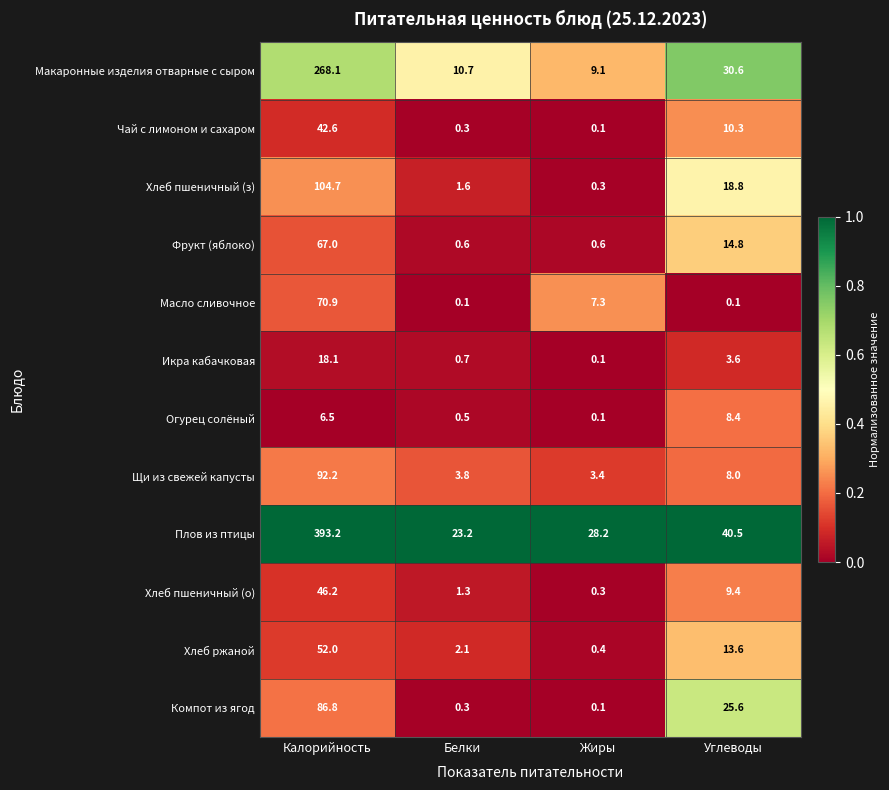

At how many categories does at least one series exceed 0?

4